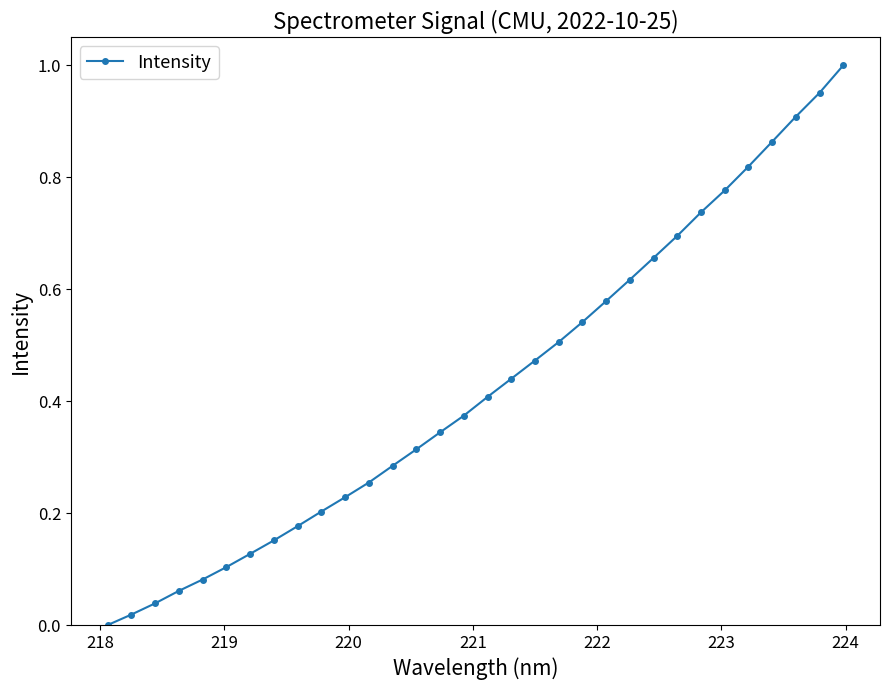

What is the sum of all values?

13.7